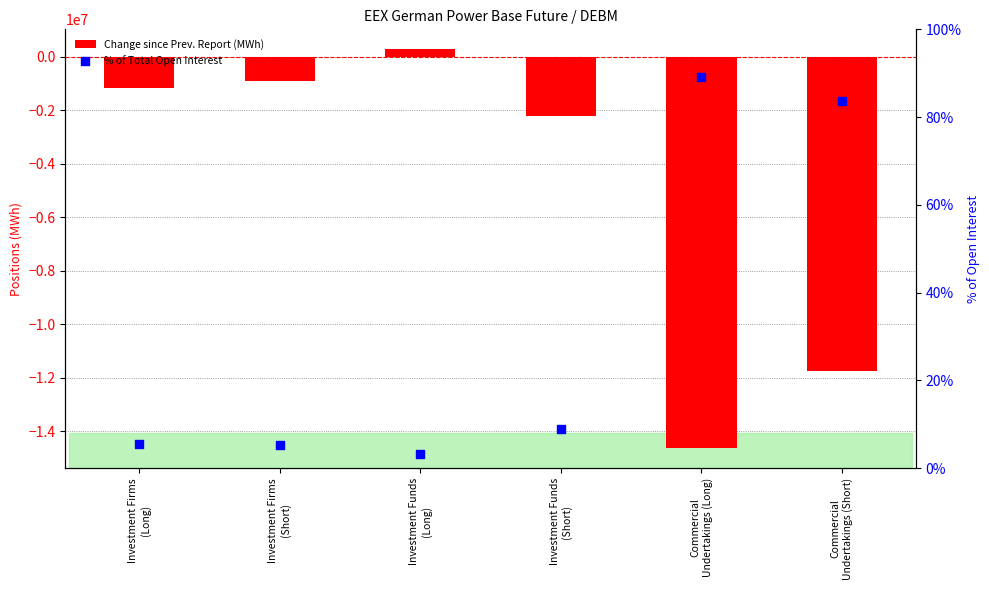

At how many categories does at least one series exceed -12833041?

6